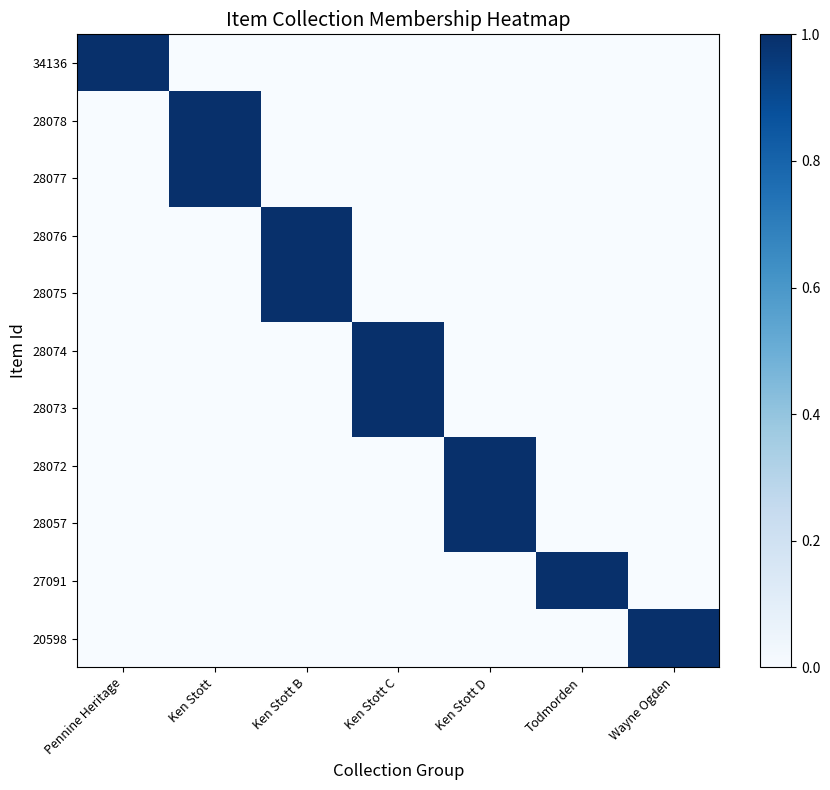

At how many categories does at least one series exceed 0?

7